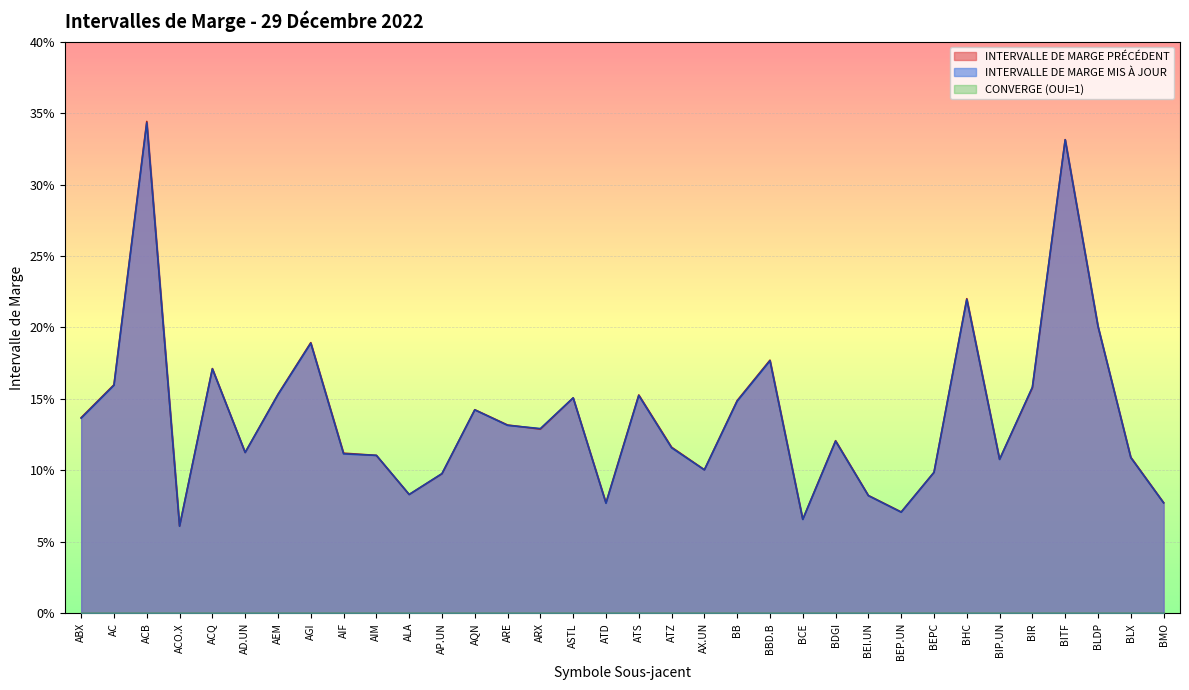

Is the value of INTERVALLE DE MARGE PRÉCÉDENT at ASTL greater than the value of INTERVALLE DE MARGE MIS À JOUR at BHC?

No